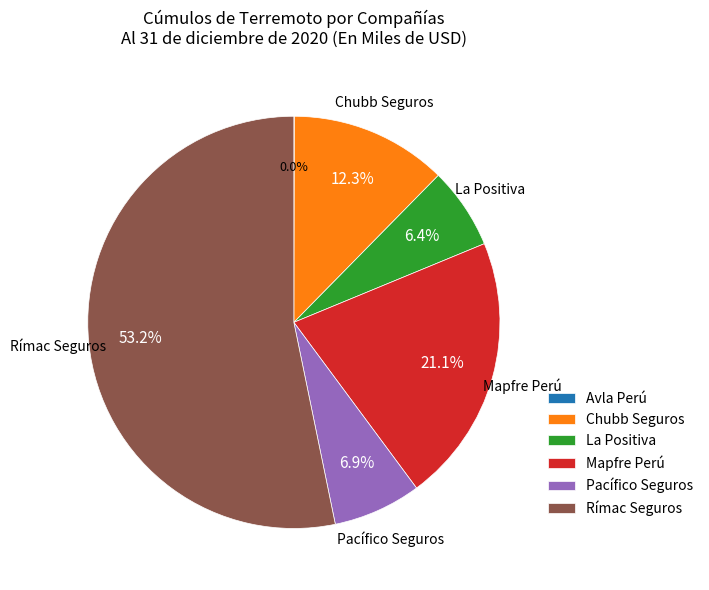

Which category has the biggest portion of the pie?

Rímac Seguros